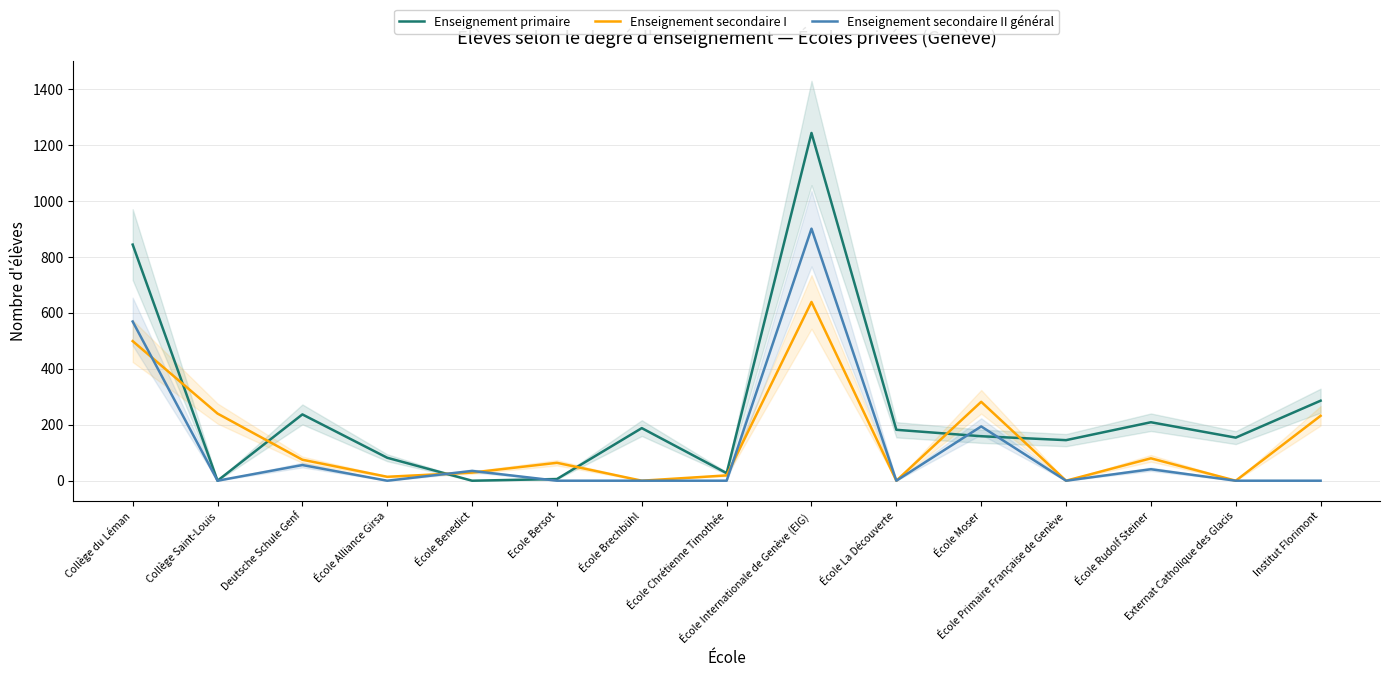

What is the total value across all series at Collège du Léman?

1912